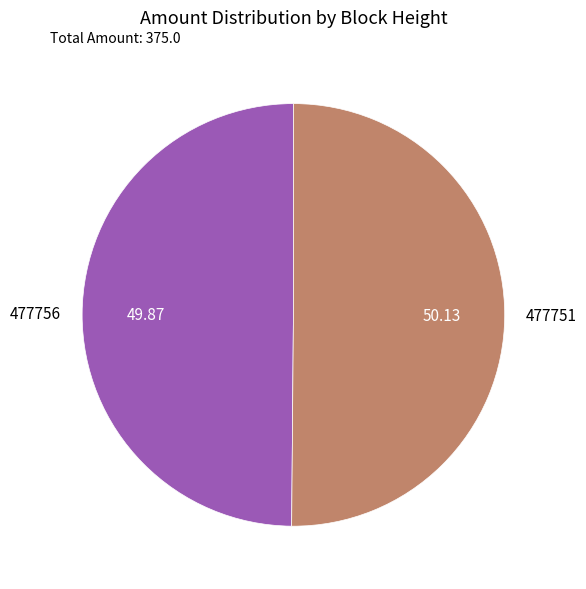

What is the ratio of the value at 477756 to the value at 477751?

1.0